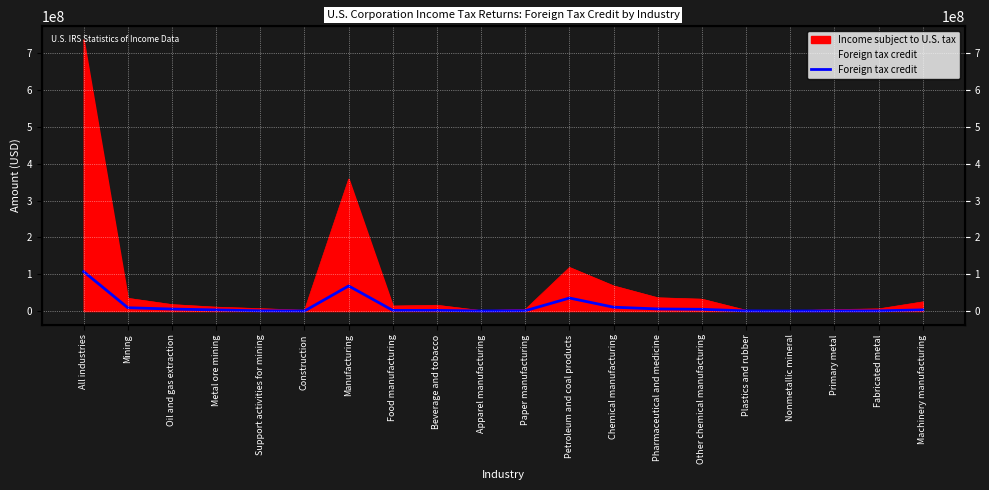

At which category does the data reach its first local peak?

Manufacturing